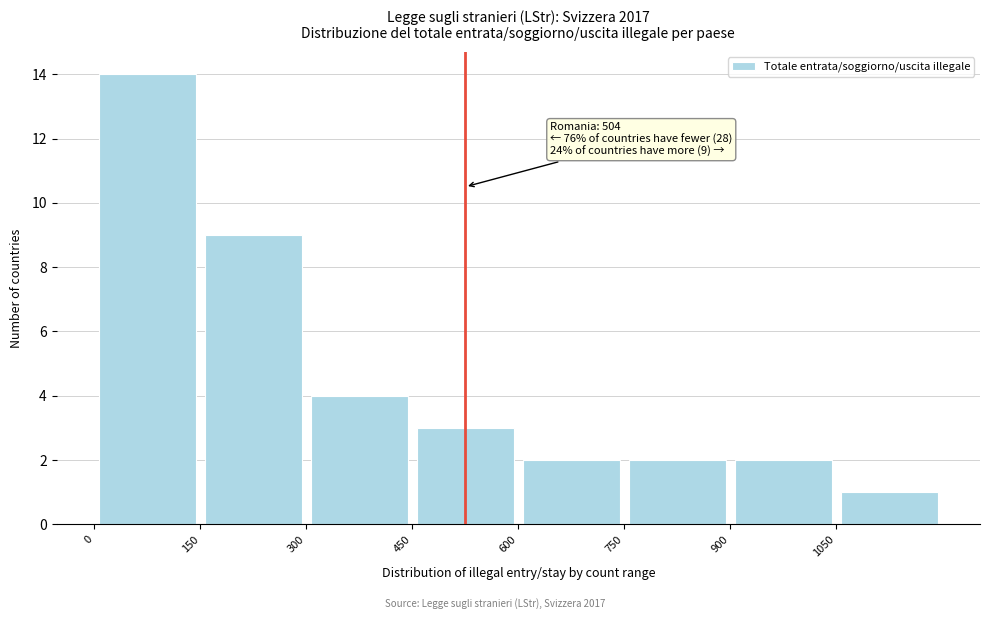

Over which range of the x-axis is the bar tallest?

0 to 150